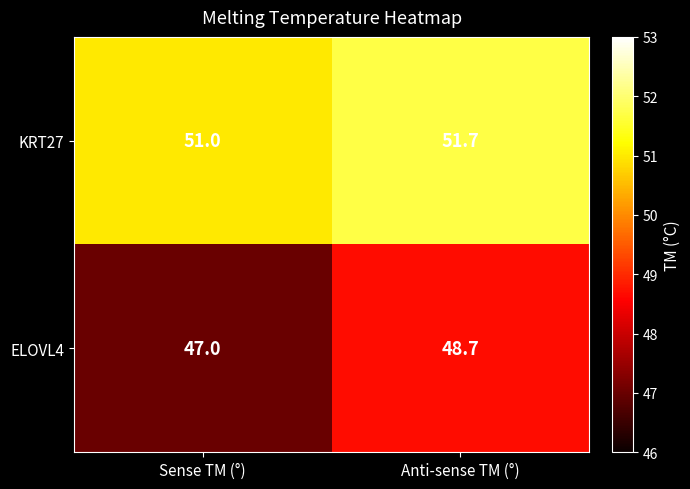

At which category is the sum across all series the highest?

Anti-sense TM (°)